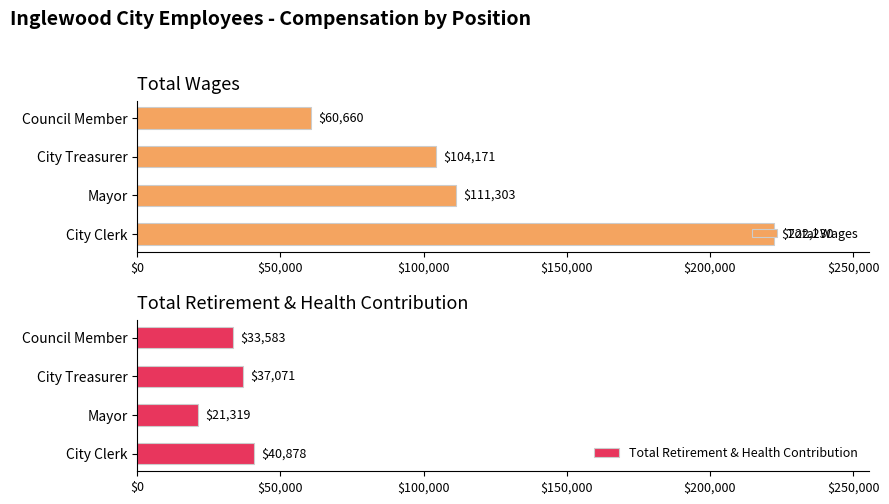

Where is Total Wages nearest to the value 141445?

Mayor